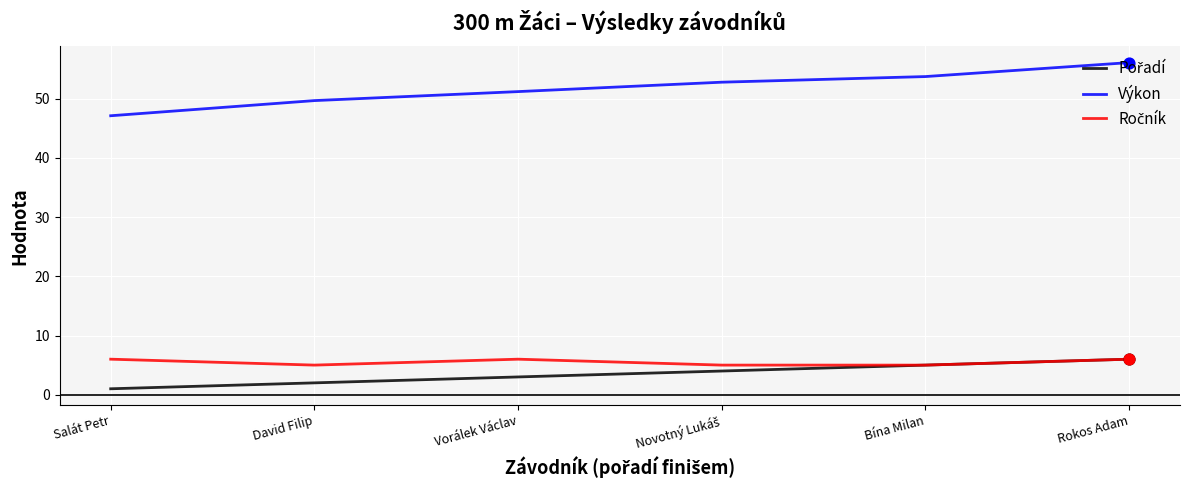

Is it true that Výkon equals 70.0 at David Filip?

False